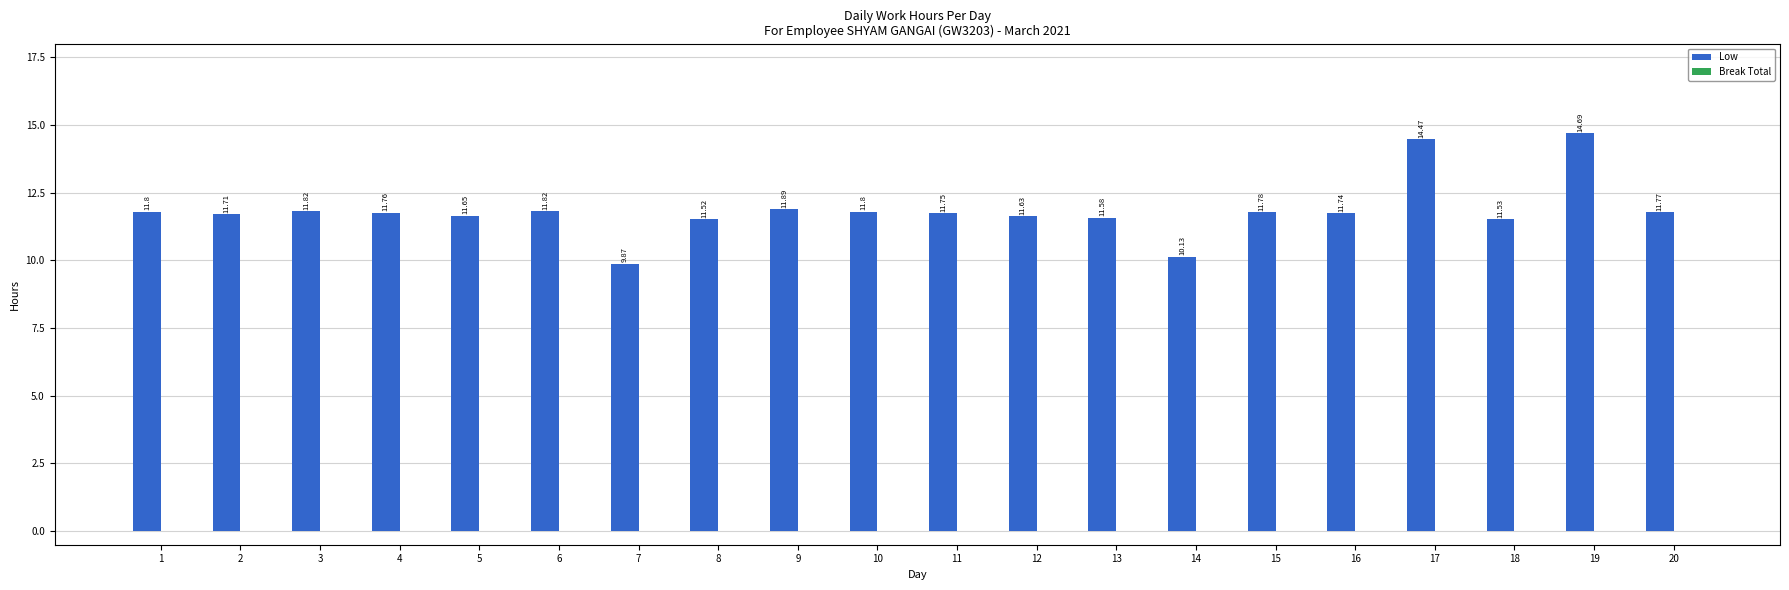

Which has a higher value, 14 or 7?

14